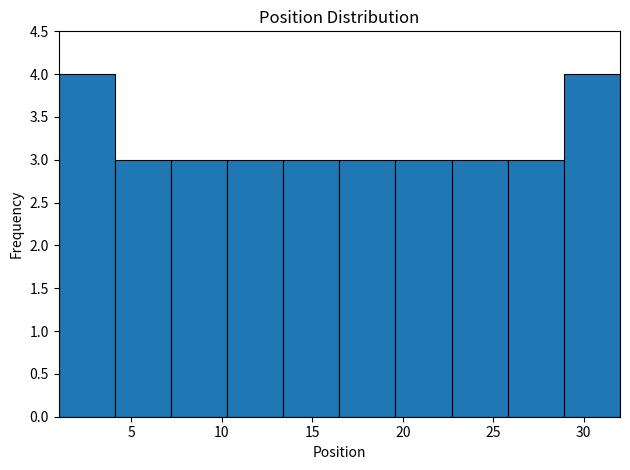

Reading left to right, transcribe this chart: for each bar, give the range it covers on the x-axis and its height. Neither the bar edges nor the heights are printed on the chart, so give them approximately, as read against the axes.

1.0 to 4.1: 4
4.1 to 7.2: 3
7.2 to 10.3: 3
10.3 to 13.4: 3
13.4 to 16.5: 3
16.5 to 19.6: 3
19.6 to 22.7: 3
22.7 to 25.8: 3
25.8 to 28.9: 3
28.9 to 32.0: 4